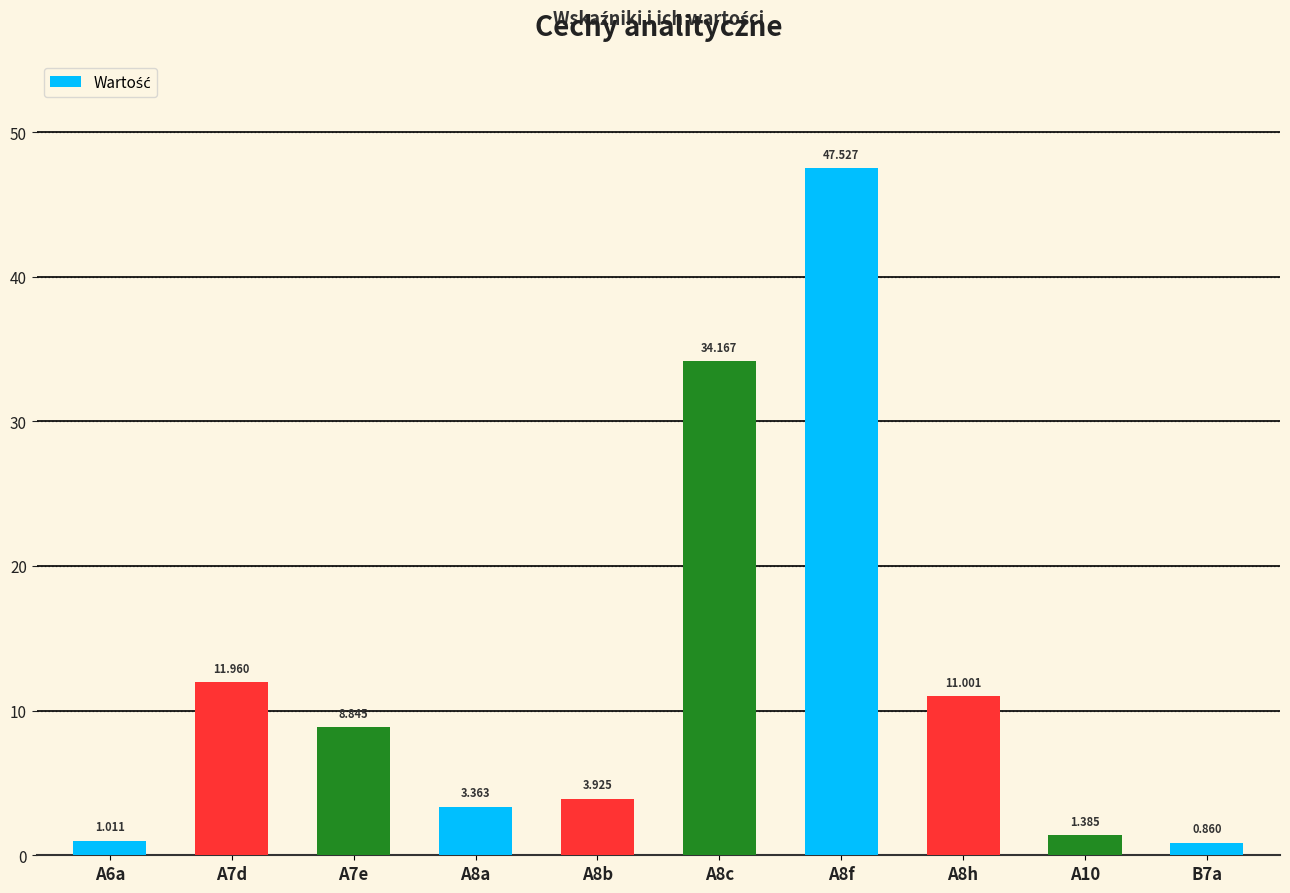

At which label does the data first exceed 8?

A7d